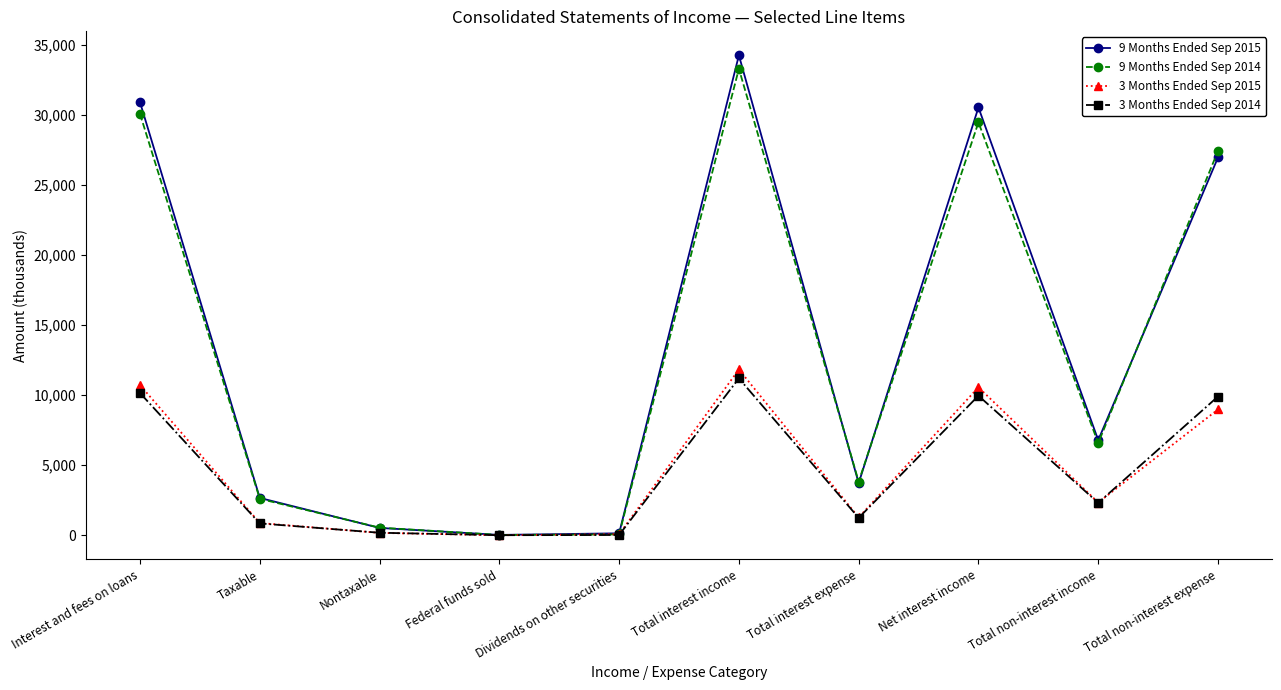

Which category has the highest value across all series?

Total interest income